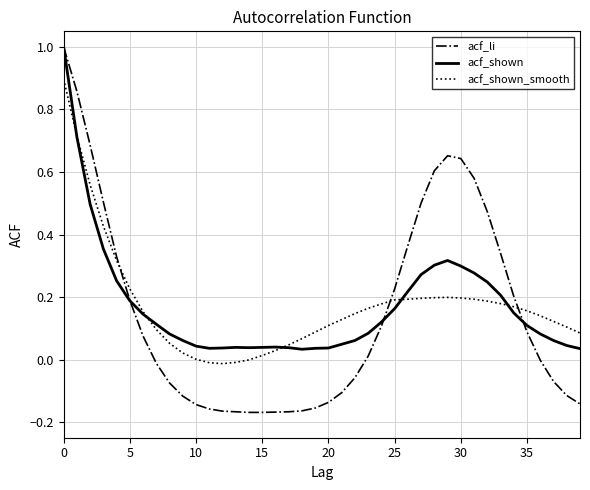

What is the maximum value shown in the chart?

1.0